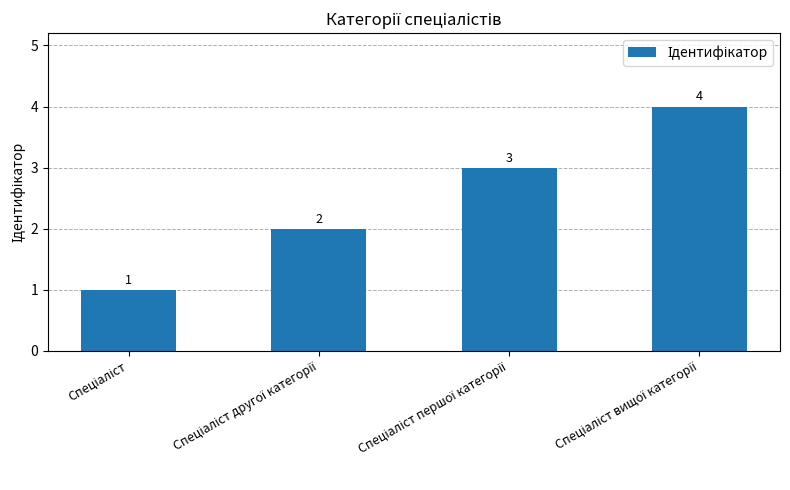

How many bars are there in total?

4